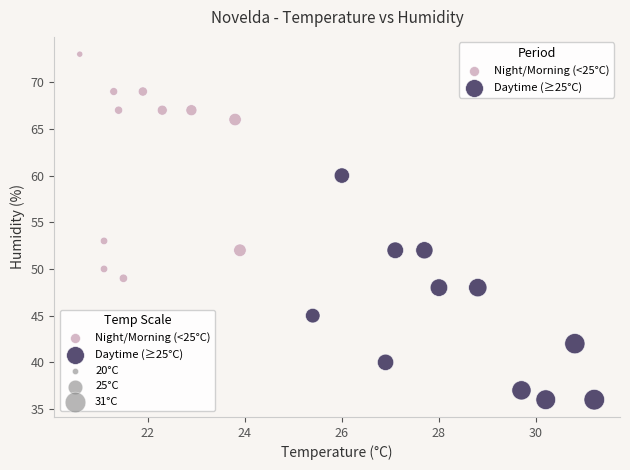

Which series reaches the minimum Y coordinate?

Daytime (≥25°C)